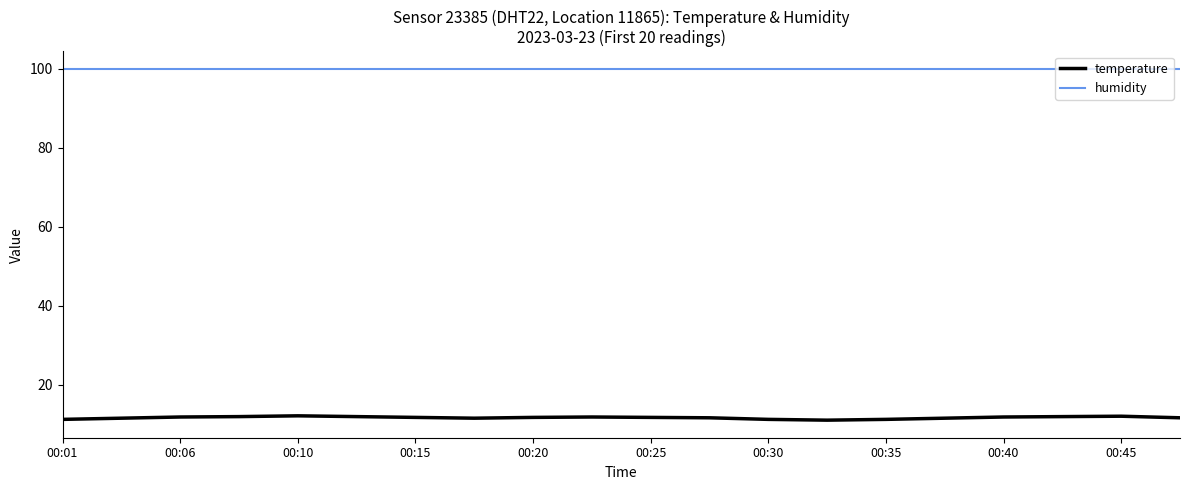

Rank the series by their maximum value, from highest to lowest.

humidity, temperature